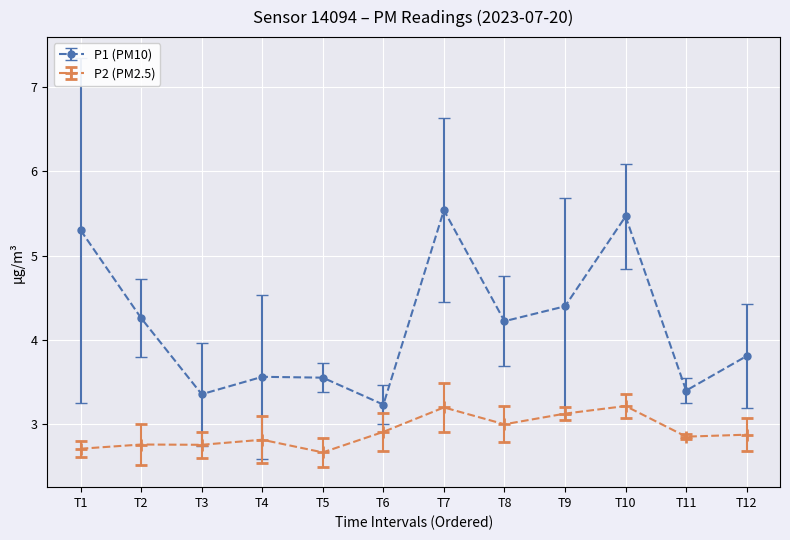

Reading right to left, list all the values displayed in this chart.

P1 (PM10): 3.8	3.4	5.5	4.4	4.2	5.5	3.2	3.6	3.6	3.4	4.3	5.3
P2 (PM2.5): 2.9	2.9	3.2	3.1	3.0	3.2	2.9	2.7	2.8	2.8	2.8	2.7